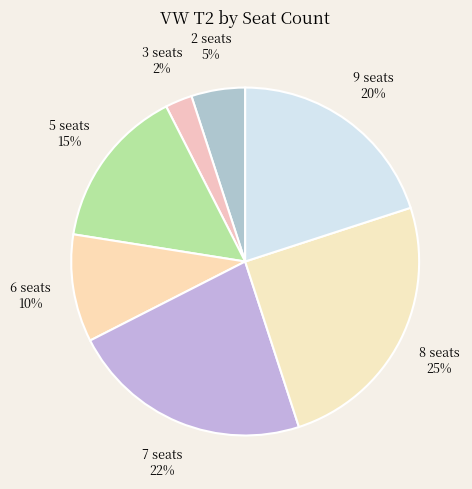

To the nearest percent, what percentage of the pie is 9?

20%